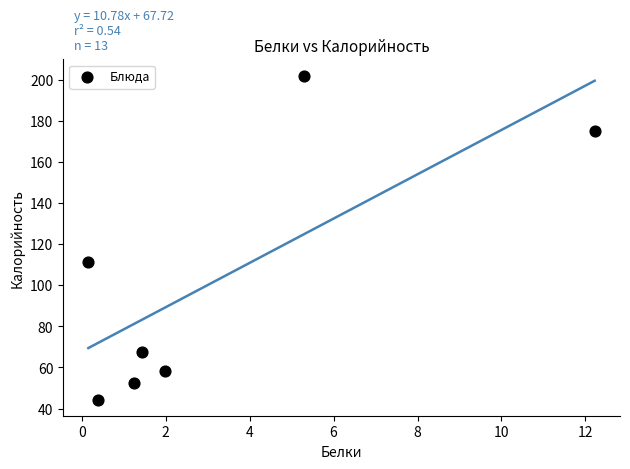

What Y value in the scatter plot is closest to 123?

111.4